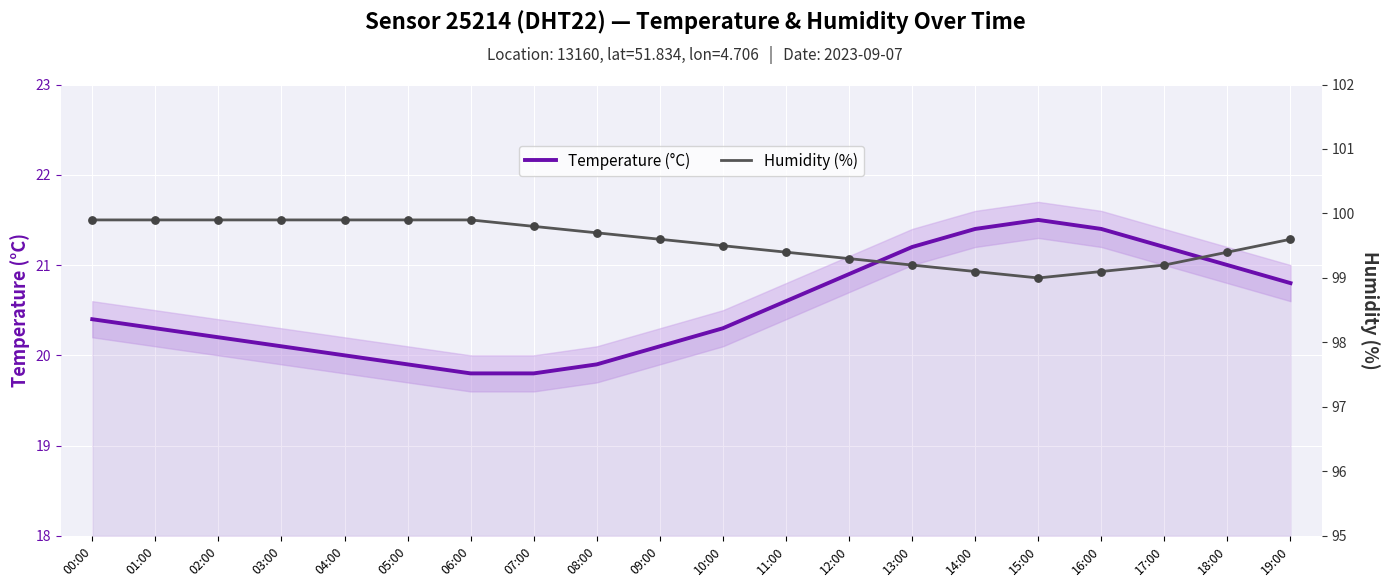

Which series has the widest spread of Y values?

Temperature (°C)